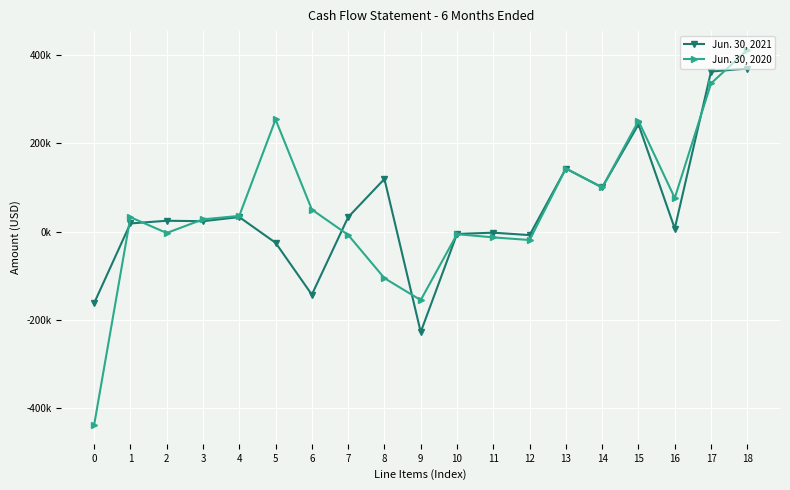

What are all the series names shown in the legend?

Jun. 30, 2021, Jun. 30, 2020